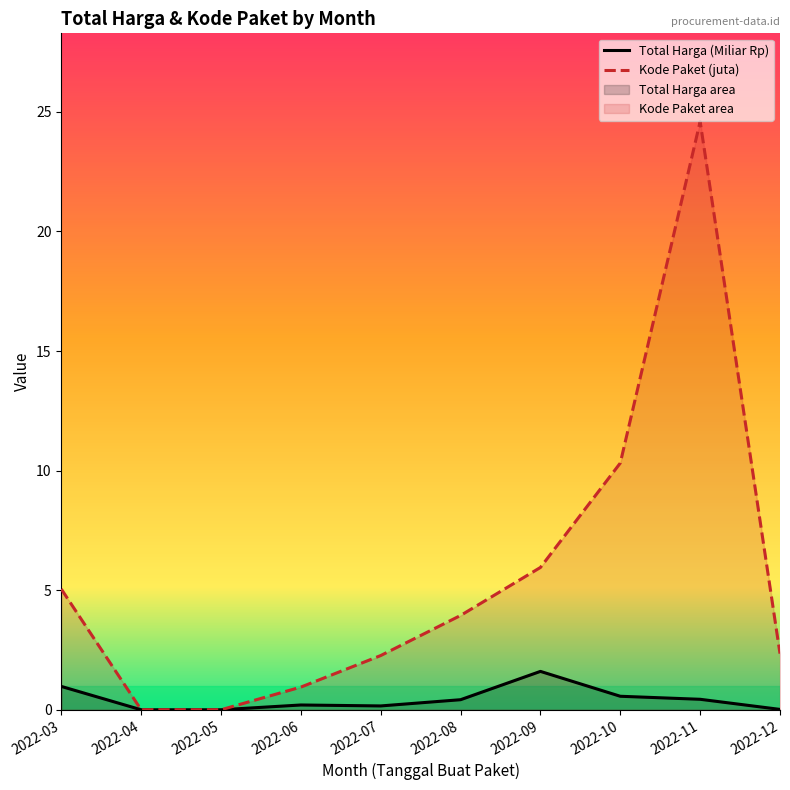

True or false: Kode Paket (juta) and Total Harga (Miliar Rp) cross at least once.

False